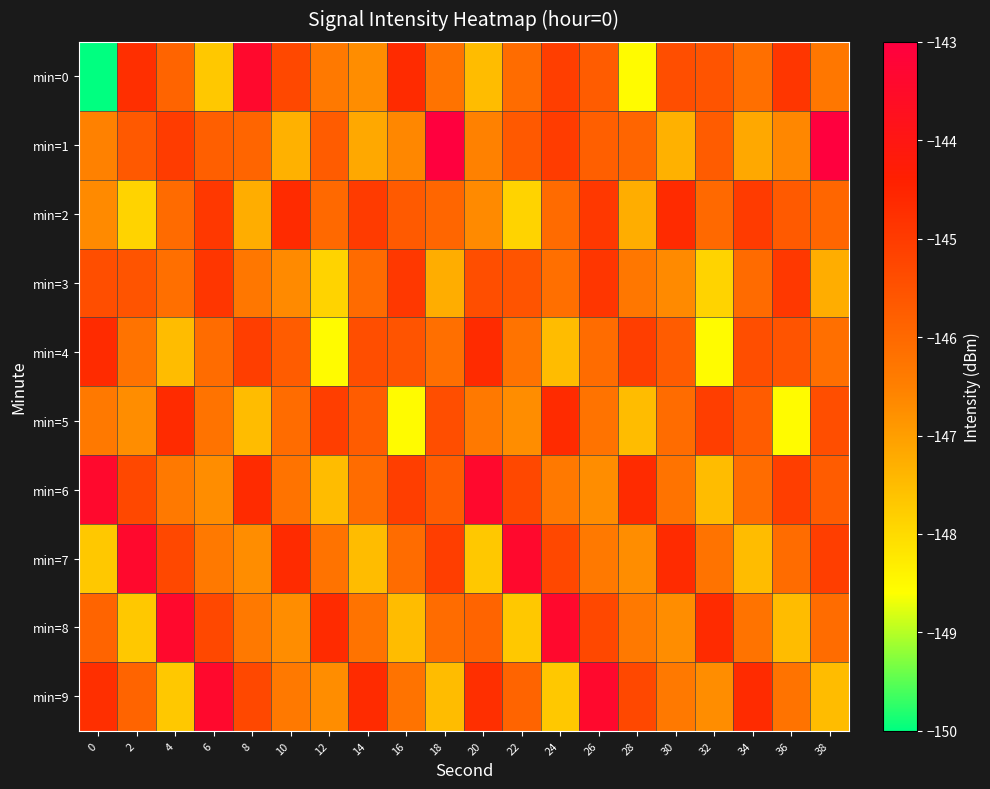

Reading right to left, transcribe all the data shown in this chart.

min=0: 38=-146.3	36=-144.9	34=-146.1	32=-145.5	30=-145.4	28=-148.5	26=-145.7	24=-145.1	22=-146.1	20=-147.5	18=-146.2	16=-144.6	14=-146.7	12=-146.4	10=-145.3	8=-143.4	6=-147.7	4=-145.9	2=-144.7	0=-239.2
min=1: 38=-143.0	36=-146.6	34=-147.2	32=-145.7	30=-147.3	28=-145.9	26=-145.8	24=-145.0	22=-145.7	20=-146.5	18=-143.0	16=-146.6	14=-147.2	12=-145.7	10=-147.3	8=-145.9	6=-145.8	4=-145.0	2=-145.7	0=-146.5
min=2: 38=-145.9	36=-145.7	34=-145.0	32=-146.0	30=-144.6	28=-147.2	26=-144.9	24=-146.0	22=-147.9	20=-146.7	18=-145.9	16=-145.7	14=-145.0	12=-146.0	10=-144.6	8=-147.2	6=-144.9	4=-146.0	2=-147.9	0=-146.7
min=3: 38=-147.2	36=-144.9	34=-146.0	32=-147.9	30=-146.7	28=-146.3	26=-144.9	24=-146.1	22=-145.5	20=-145.4	18=-147.2	16=-144.9	14=-146.0	12=-147.9	10=-146.7	8=-146.3	6=-144.9	4=-146.1	2=-145.5	0=-145.4
min=4: 38=-146.1	36=-145.5	34=-145.4	32=-148.5	30=-145.7	28=-145.1	26=-146.1	24=-147.5	22=-146.2	20=-144.6	18=-146.1	16=-145.5	14=-145.4	12=-148.5	10=-145.7	8=-145.1	6=-146.1	4=-147.5	2=-146.2	0=-144.6
min=5: 38=-145.4	36=-148.5	34=-145.7	32=-145.1	30=-146.1	28=-147.5	26=-146.2	24=-144.6	22=-146.7	20=-146.4	18=-145.4	16=-148.5	14=-145.7	12=-145.1	10=-146.1	8=-147.5	6=-146.2	4=-144.6	2=-146.7	0=-146.4
min=6: 38=-145.7	36=-145.1	34=-146.1	32=-147.5	30=-146.2	28=-144.6	26=-146.7	24=-146.4	22=-145.3	20=-143.4	18=-145.7	16=-145.1	14=-146.1	12=-147.5	10=-146.2	8=-144.6	6=-146.7	4=-146.4	2=-145.3	0=-143.4
min=7: 38=-145.1	36=-146.1	34=-147.5	32=-146.2	30=-144.6	28=-146.7	26=-146.4	24=-145.3	22=-143.4	20=-147.7	18=-145.1	16=-146.1	14=-147.5	12=-146.2	10=-144.6	8=-146.7	6=-146.4	4=-145.3	2=-143.4	0=-147.7
min=8: 38=-146.1	36=-147.5	34=-146.2	32=-144.6	30=-146.7	28=-146.4	26=-145.3	24=-143.4	22=-147.7	20=-145.9	18=-146.1	16=-147.5	14=-146.2	12=-144.6	10=-146.7	8=-146.4	6=-145.3	4=-143.4	2=-147.7	0=-145.9
min=9: 38=-147.5	36=-146.2	34=-144.6	32=-146.7	30=-146.4	28=-145.3	26=-143.4	24=-147.7	22=-145.9	20=-144.7	18=-147.5	16=-146.2	14=-144.6	12=-146.7	10=-146.4	8=-145.3	6=-143.4	4=-147.7	2=-145.9	0=-144.7